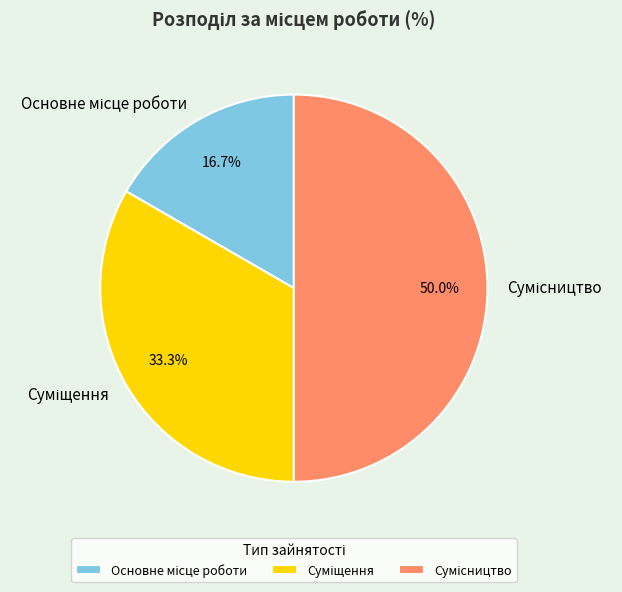

Which slice is the largest?

Сумісництво